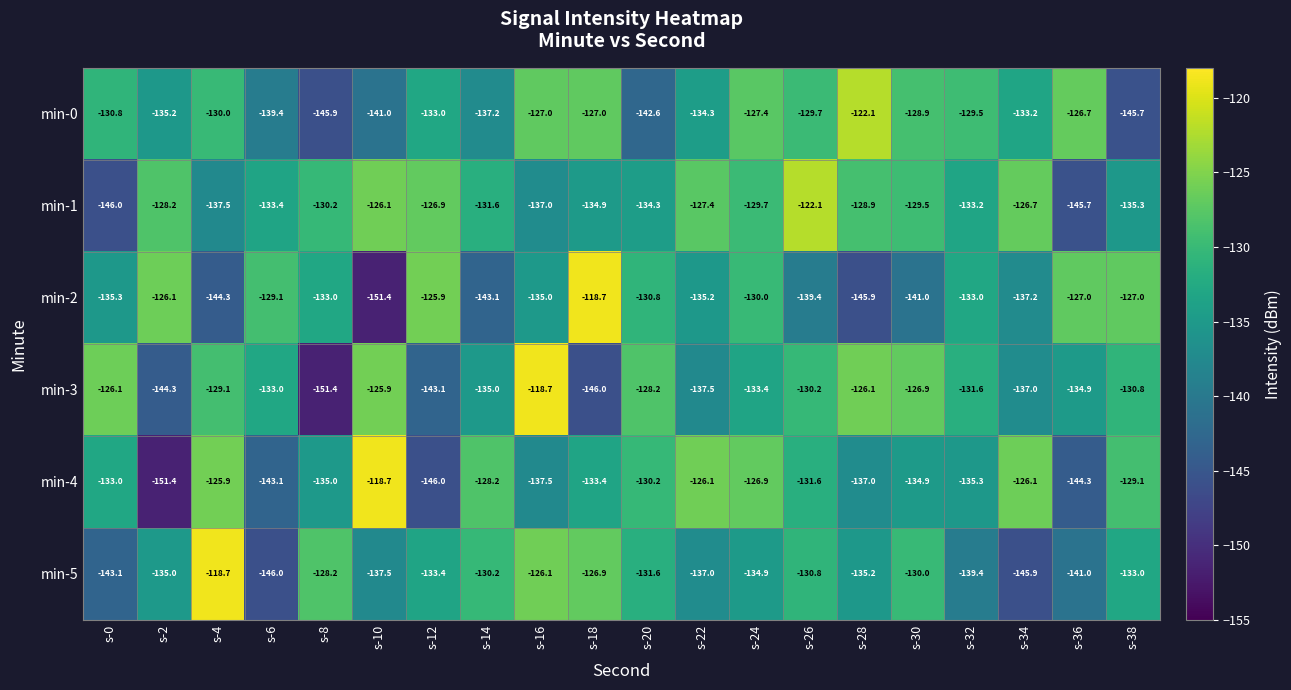

At s-18, list the series in order from smallest to largest.

min-3, min-1, min-4, min-0, min-5, min-2